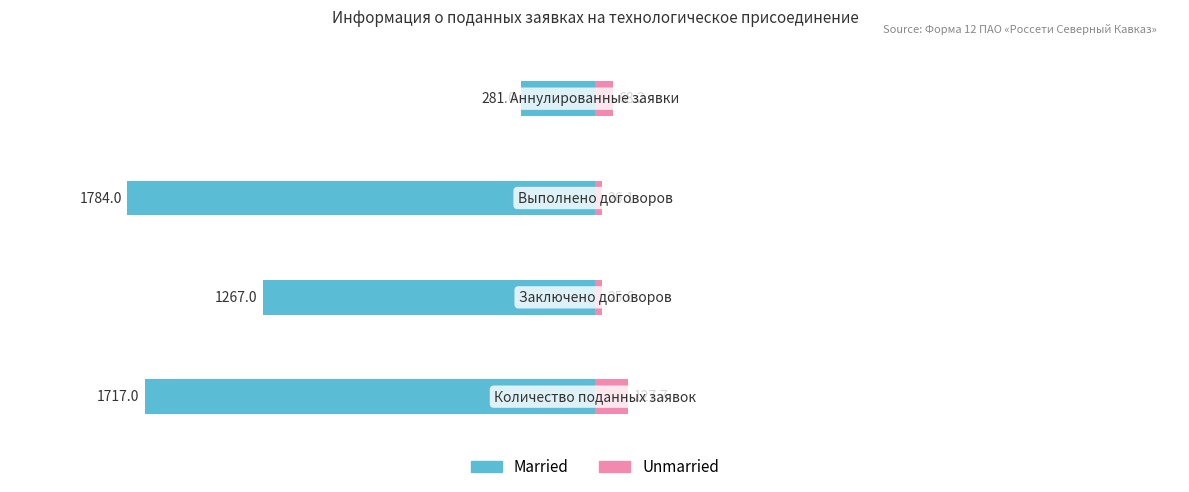

What is the maximum value for Married?

-281.0